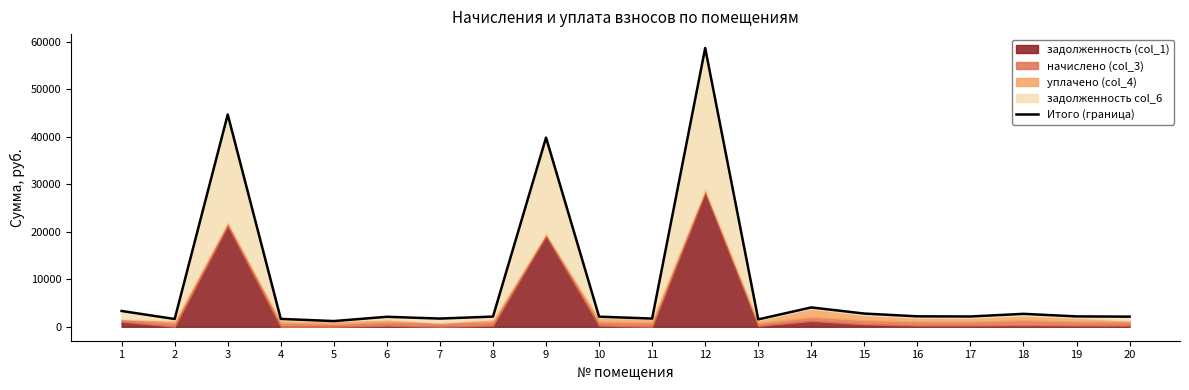

Reading left to right, transcribe all the data shown in this chart.

1=3326.7	2=1639.0	3=44704.3	4=1658.8	5=1204.7	6=2103.3	7=1731.2	8=2146.7	9=39848.6	10=2131.3	11=1734.4	12=58709.4	13=1559.9	14=4076.5	15=2782.8	16=2203.3	17=2172.5	18=2723.3	19=2187.9	20=2137.2